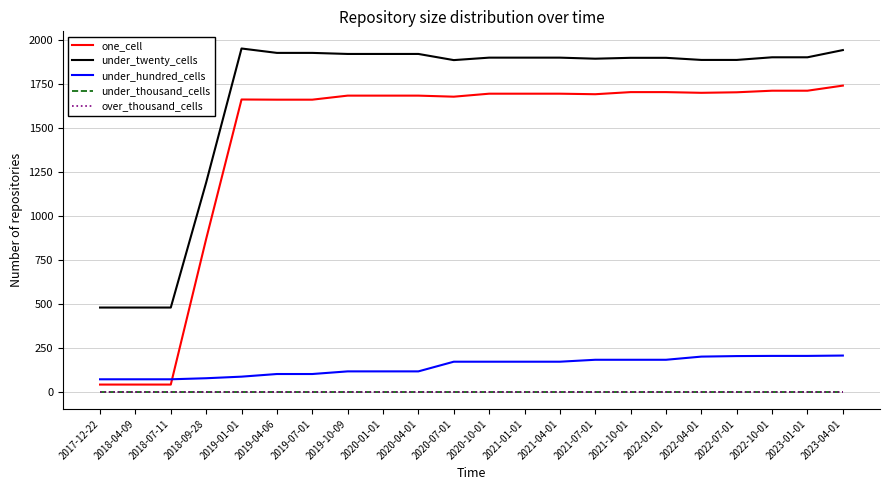

Is this an area chart (filled region under the line)?

No